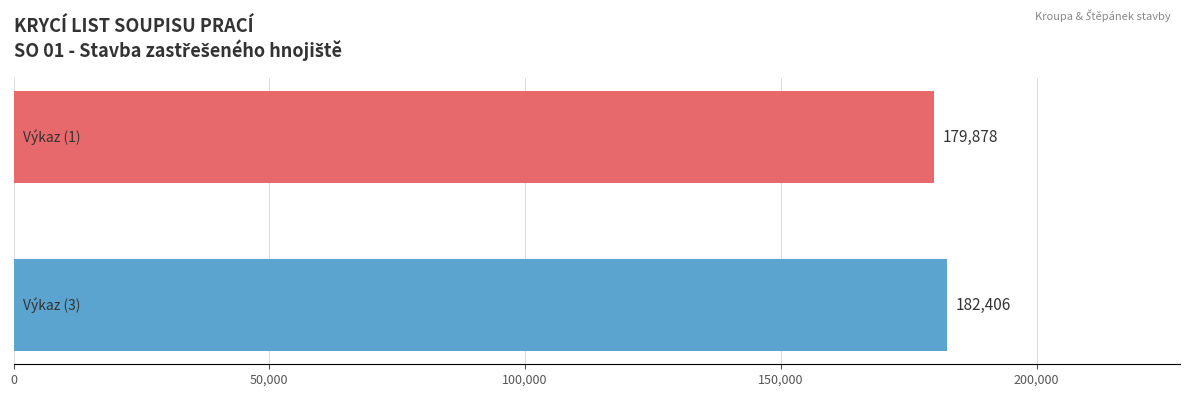

What is the value of the 1st bar from the top?

179878